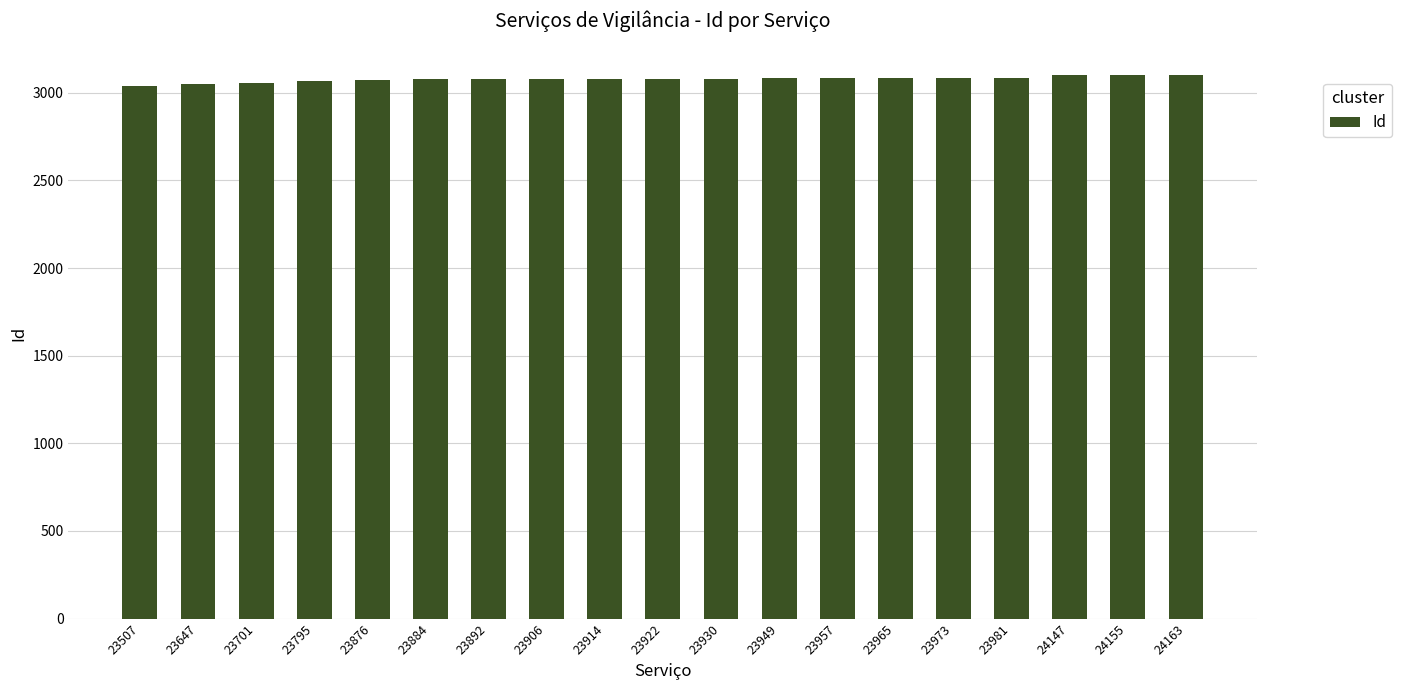

Approximately how many times larger is the value at 23701 compared to 23922?

1.0